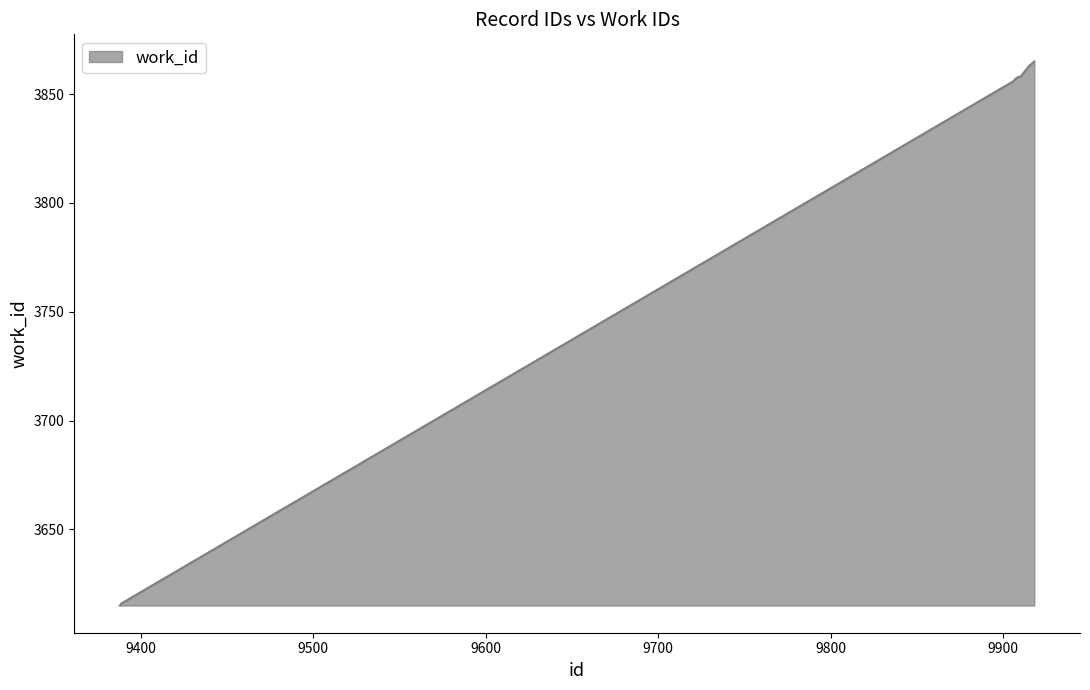

What is the minimum value shown in the chart?

3615